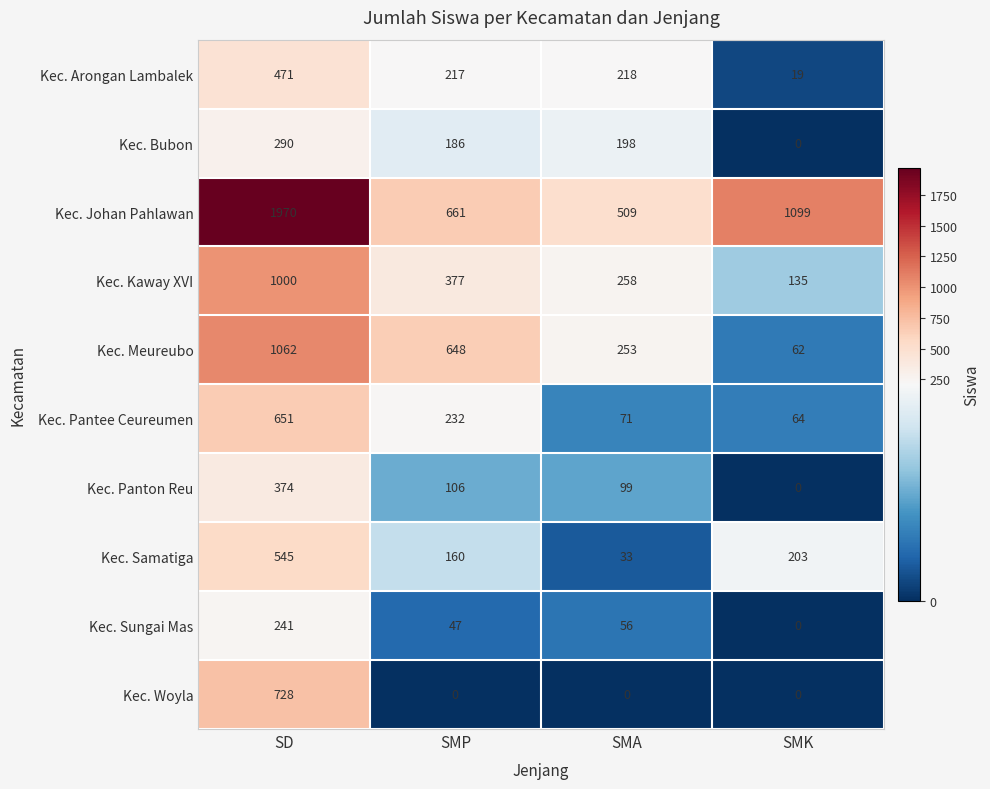

The value of Kec. Meureubo at SMA is 134. True or false?

False